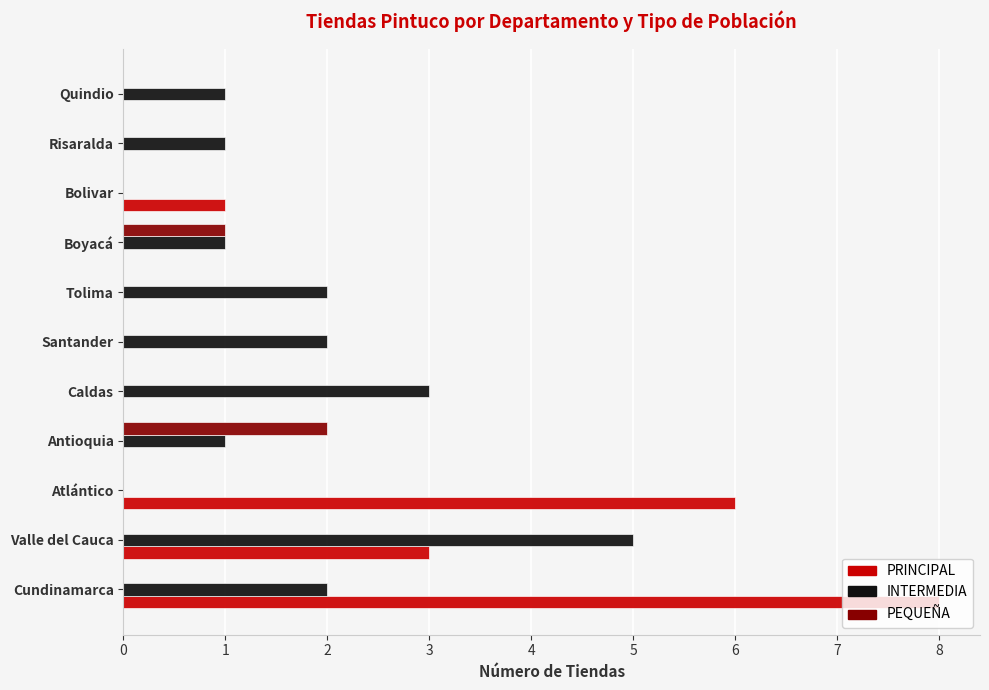

What is the approximate value of INTERMEDIA at Valle del Cauca?

5